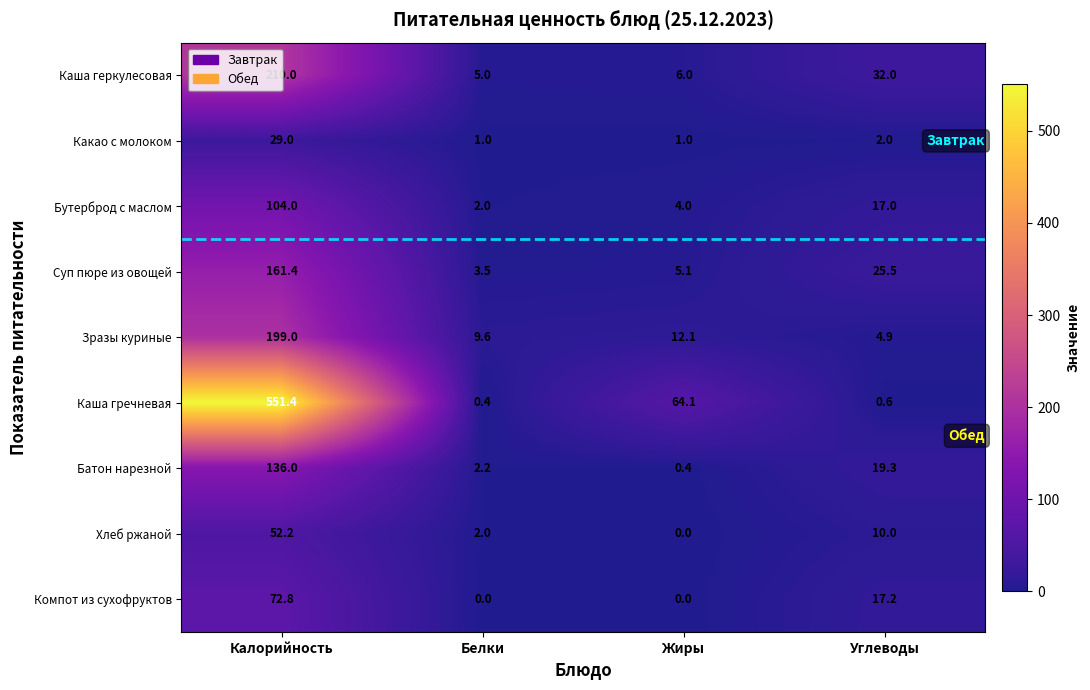

Between Калорийность and Жиры, which series saw the biggest shift?

Каша гречневая